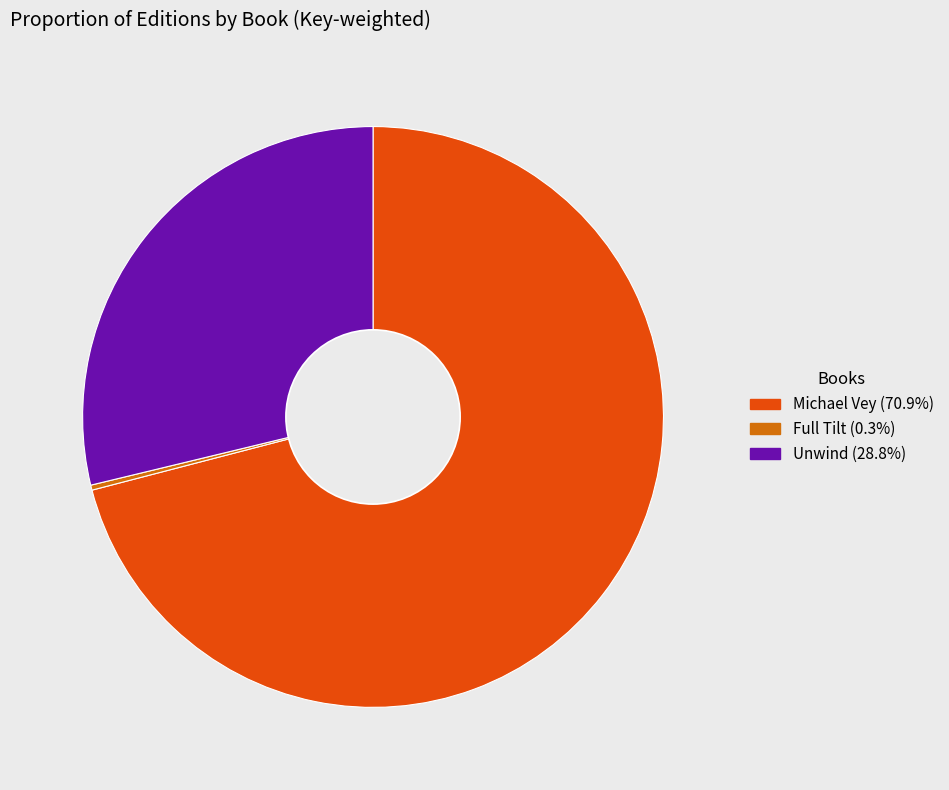

Which has a higher value, Unwind or Full Tilt?

Unwind